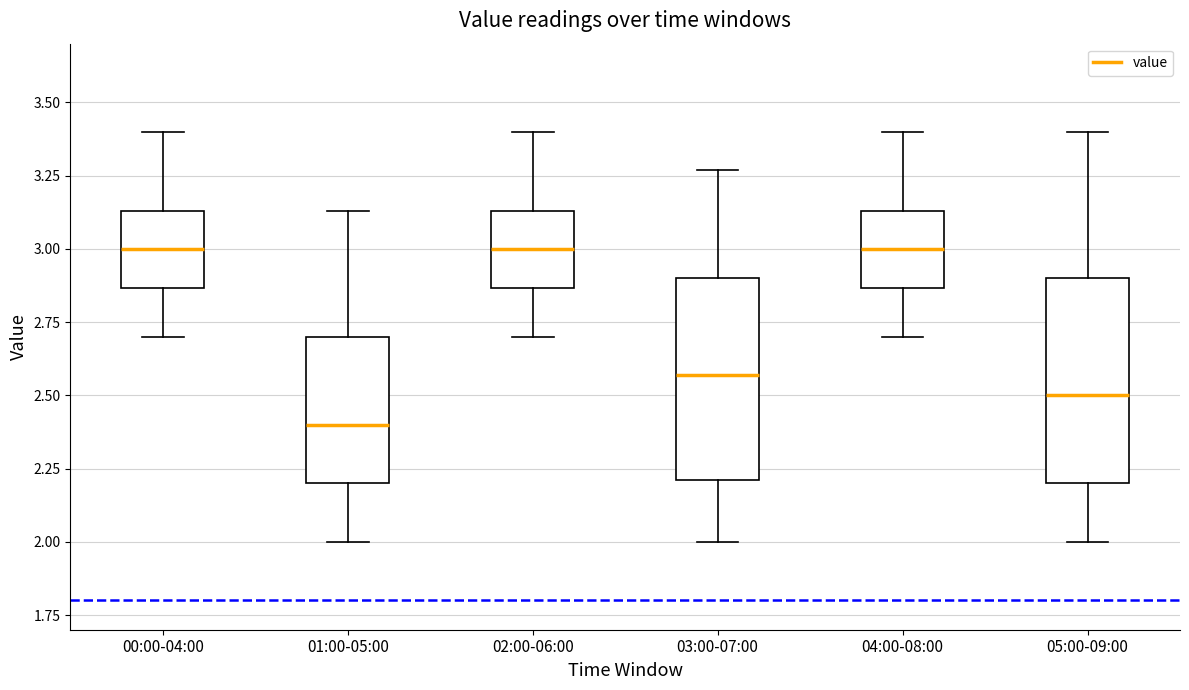

Reading left to right, read every box against the y-axis: the position of its median line, the range the box covers, and the ends of its whiskers. The values are not printed on the chart, so give them approximately, as read against the axis.

00:00-04:00: median 3.00, box 2.85 to 3.15, whiskers 2.70 to 3.40
01:00-05:00: median 2.40, box 2.20 to 2.70, whiskers 2.00 to 3.15
02:00-06:00: median 3.00, box 2.85 to 3.15, whiskers 2.70 to 3.40
03:00-07:00: median 2.55, box 2.20 to 2.90, whiskers 2.00 to 3.25
04:00-08:00: median 3.00, box 2.85 to 3.15, whiskers 2.70 to 3.40
05:00-09:00: median 2.50, box 2.20 to 2.90, whiskers 2.00 to 3.40